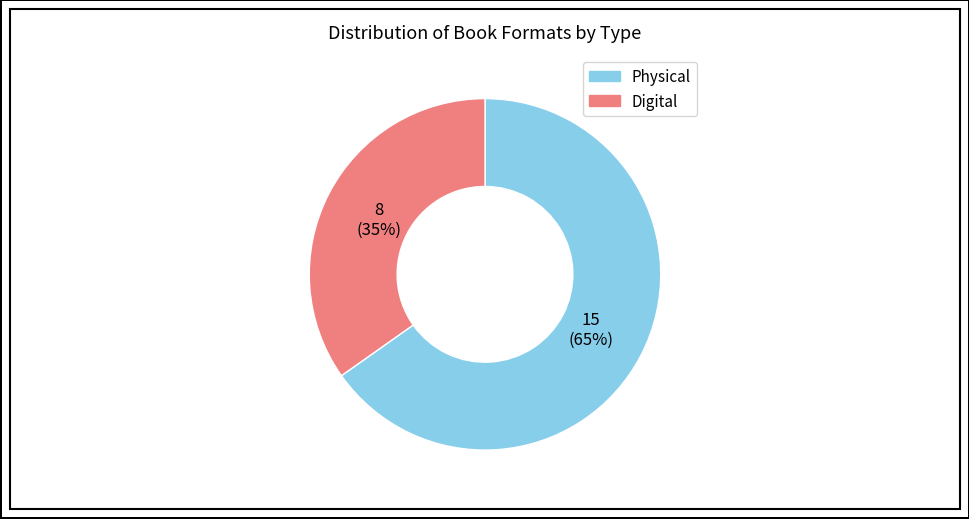

Does any single category account for the majority?

Yes